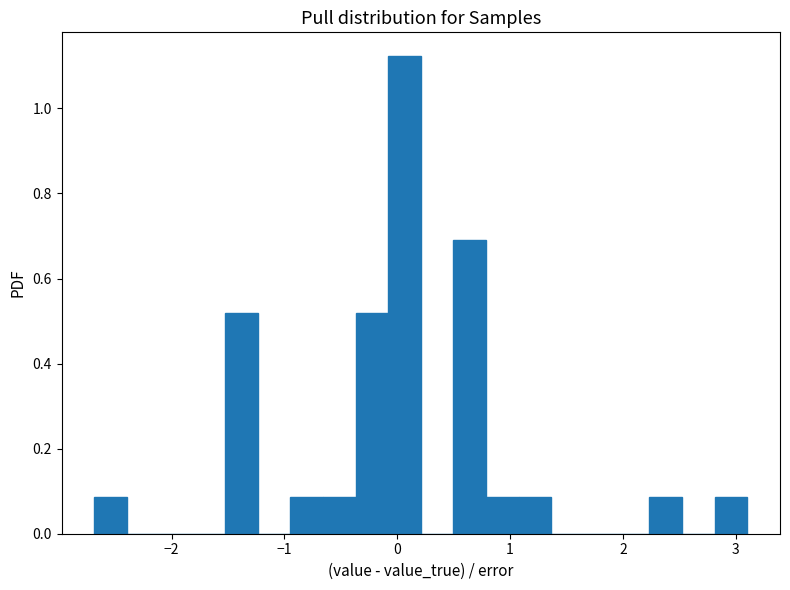

Read against the x-axis, roughly where is the centre of the tallest bar?

0.1